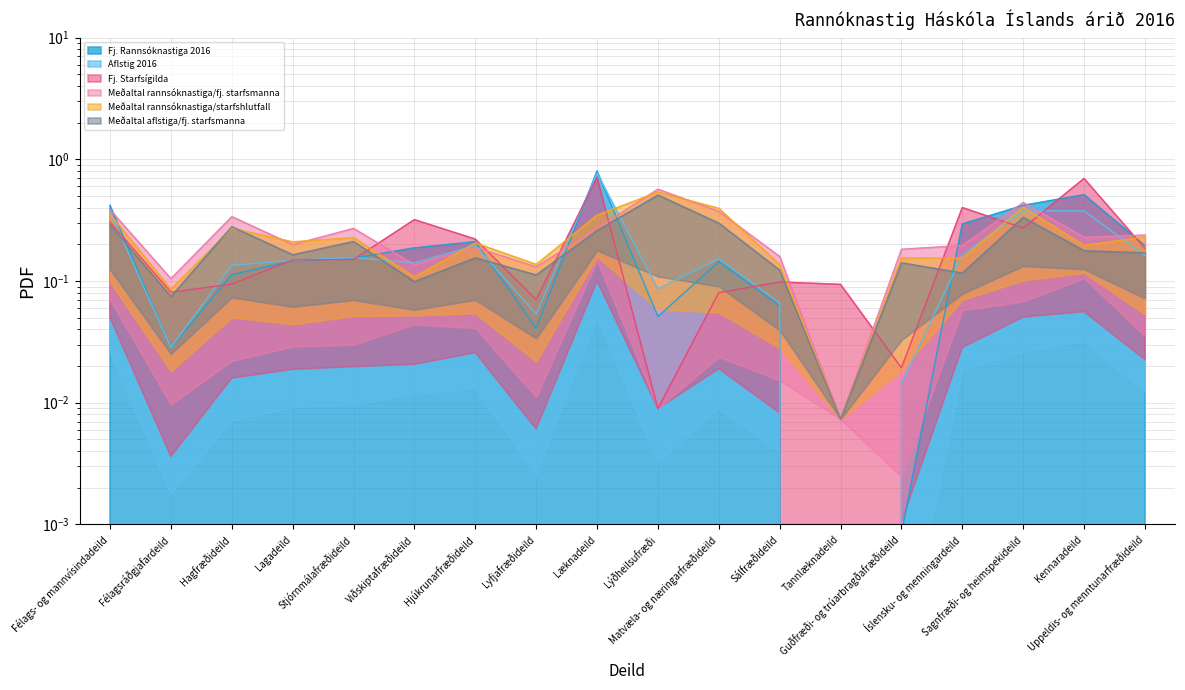

Is it true that Fj. Rannsóknastiga 2016 equals 0.1 at Íslensku- og menningardeild?

False